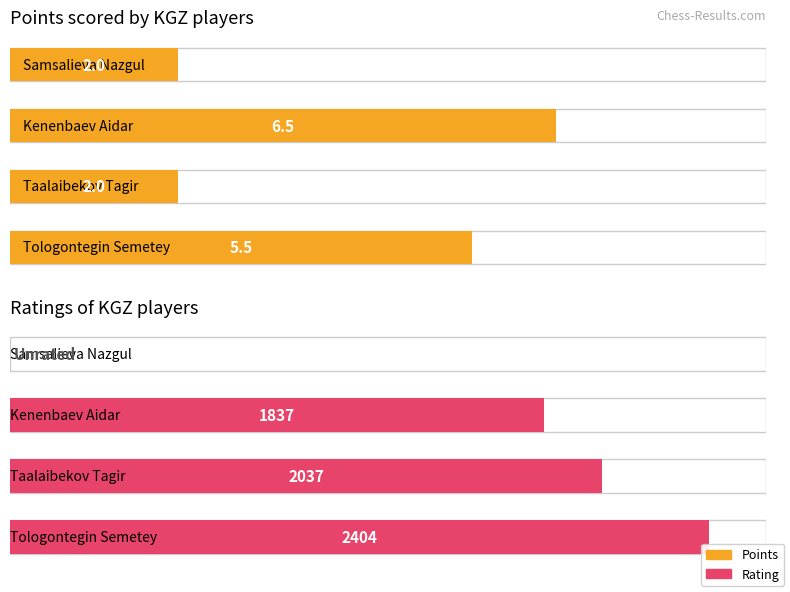

What is the sum of the Points values at Samsalieva Nazgul and Taalaibekov Tagir?

4.0